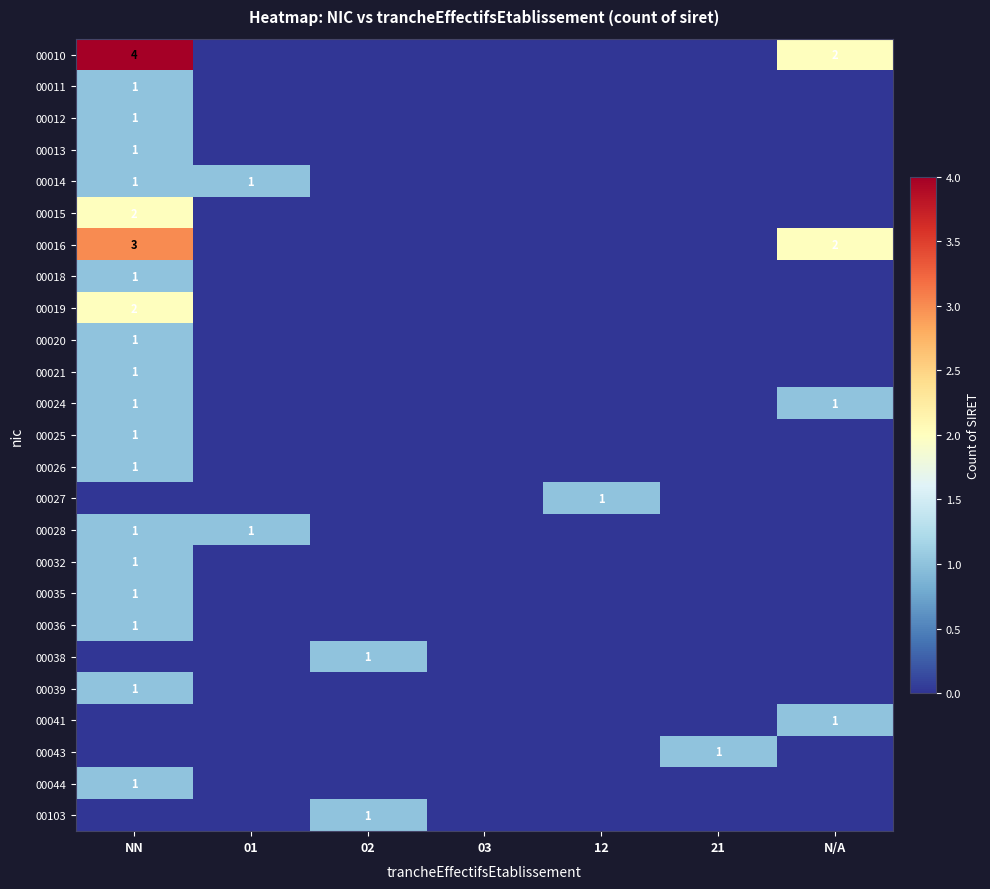

The 00035 series shows 1 at NN. True or false?

True